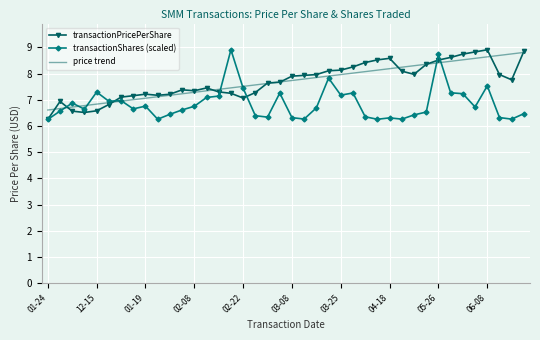

What are all the series names shown in the legend?

transactionPricePerShare, transactionShares (scaled), price trend